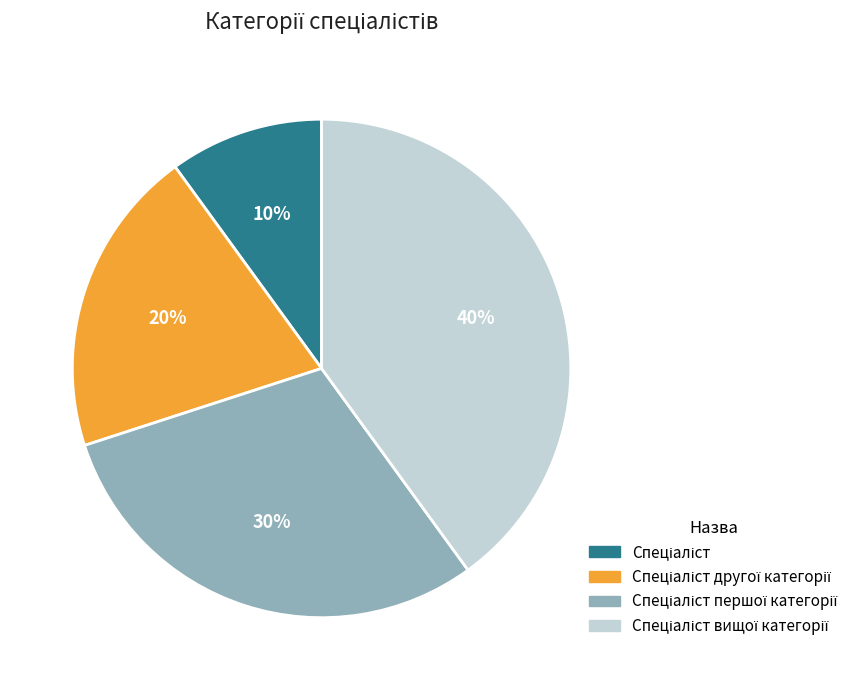

Is there any slice that represents more than half of the pie?

No